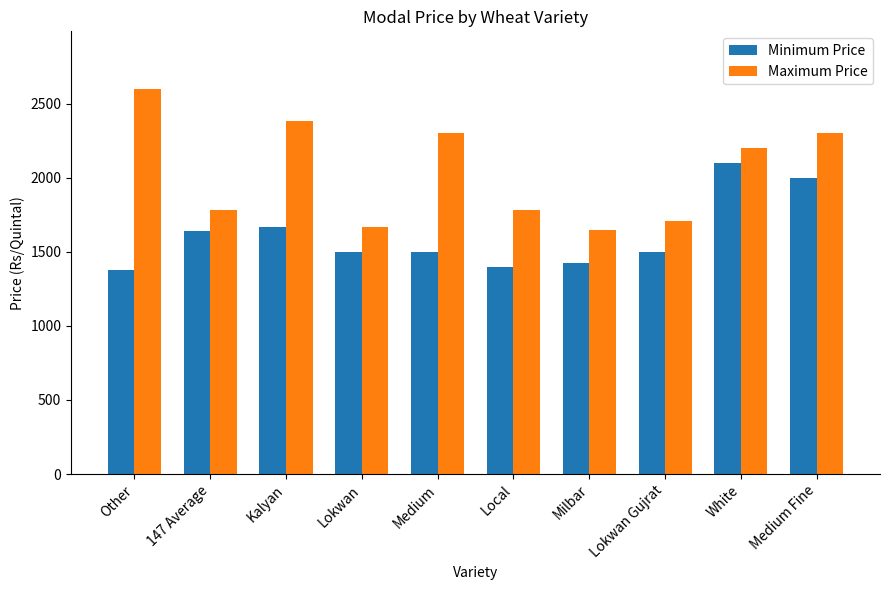

Rank the series at Medium from lowest to highest value.

Minimum Price, Maximum Price